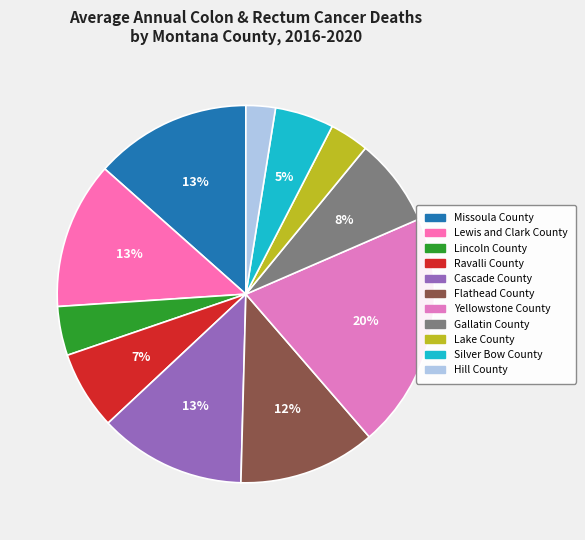

To the nearest percent, what is the difference between the Gallatin County and Cascade County slice percentages?

5%